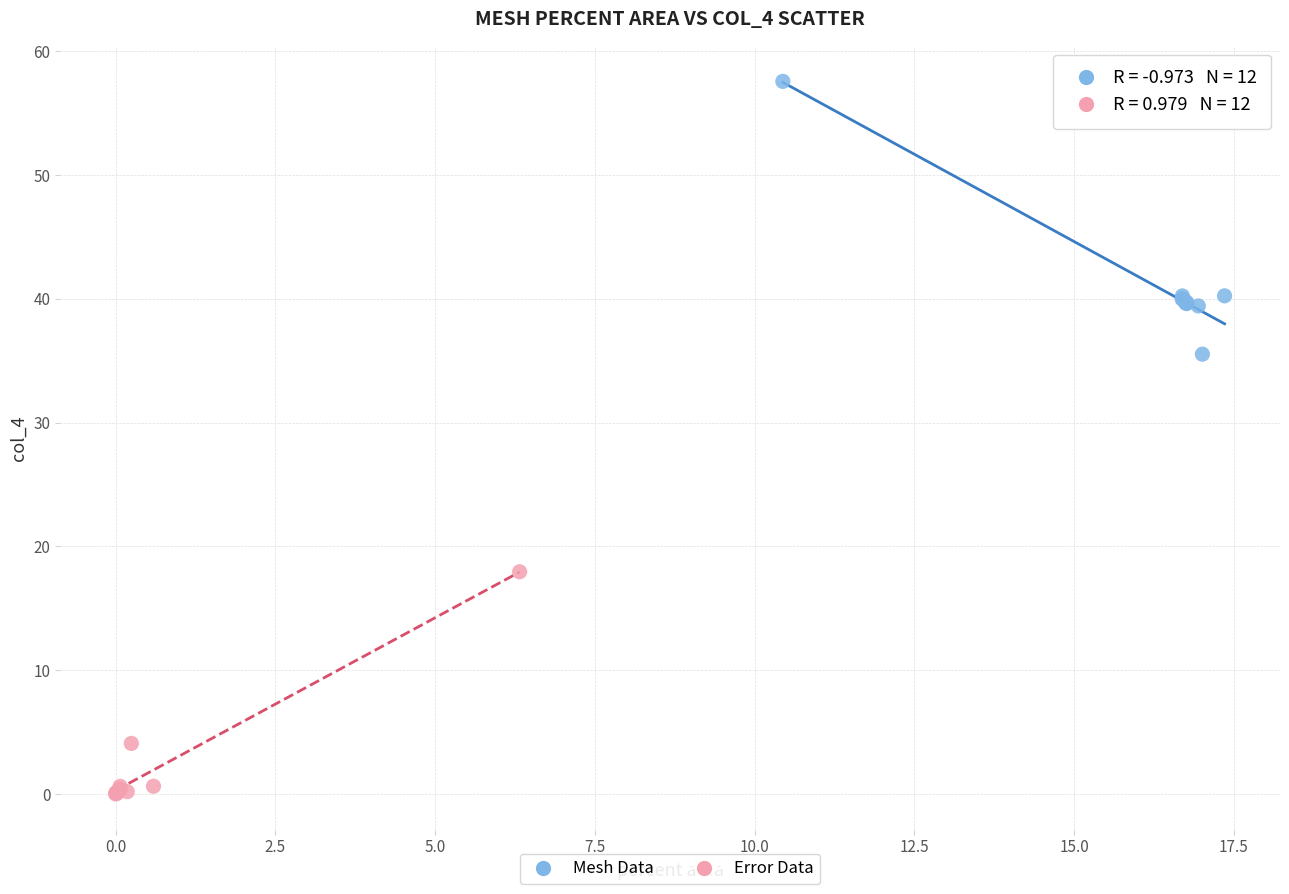

Which series reaches the maximum Y coordinate?

Mesh Data